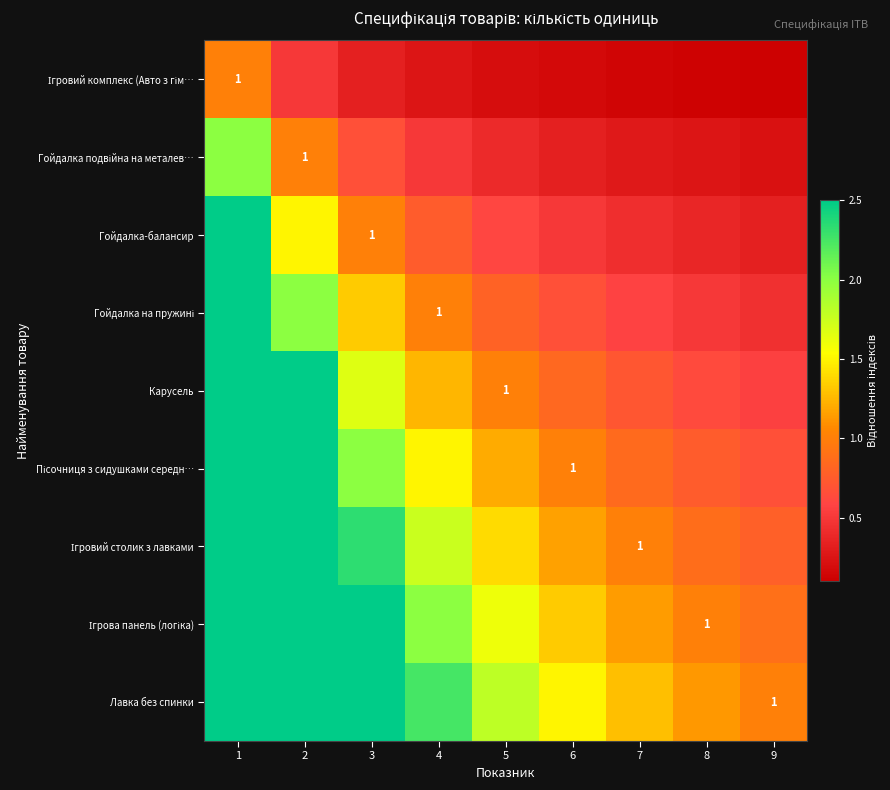

At which category does the chart reach its peak across all series?

1